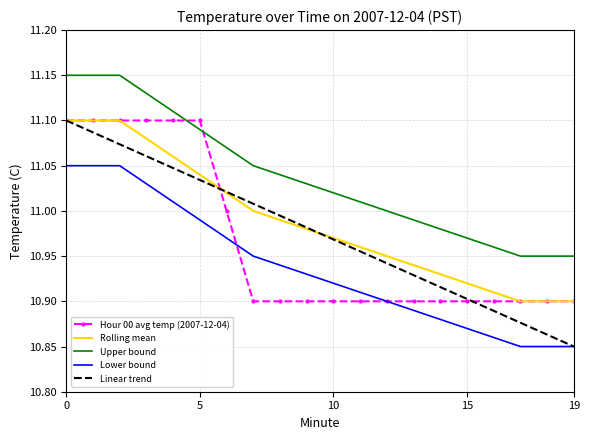

What is the difference between the maximum and minimum values in the Rolling mean series?

0.2